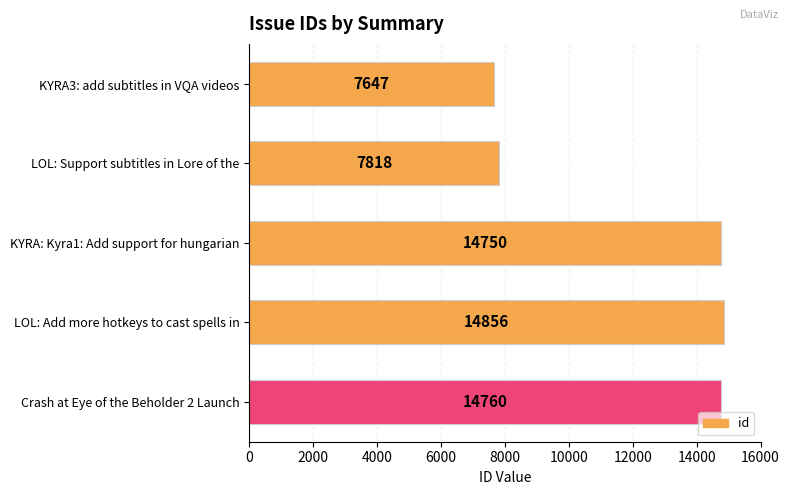

The chart shows a value of 3158 at KYRA3: add subtitles in VQA videos. True or false?

False